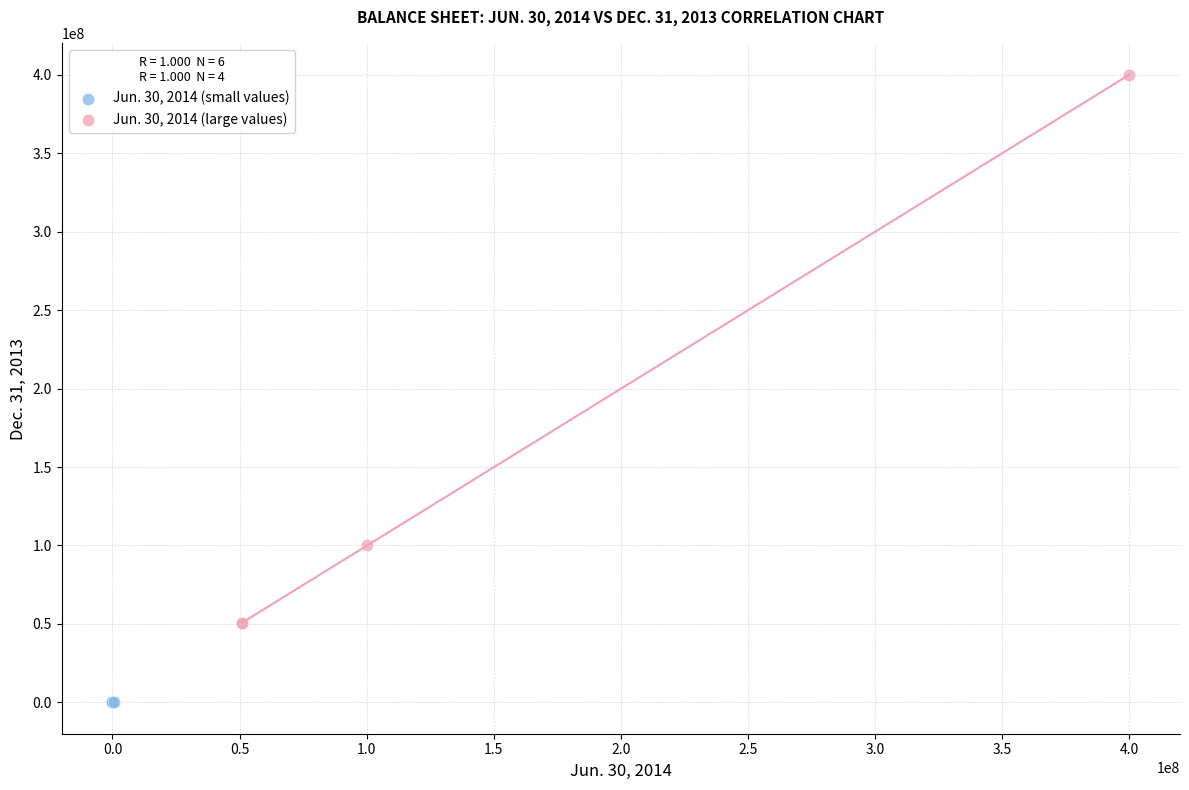

Which series reaches the minimum Y coordinate?

Jun. 30, 2014 (small values)